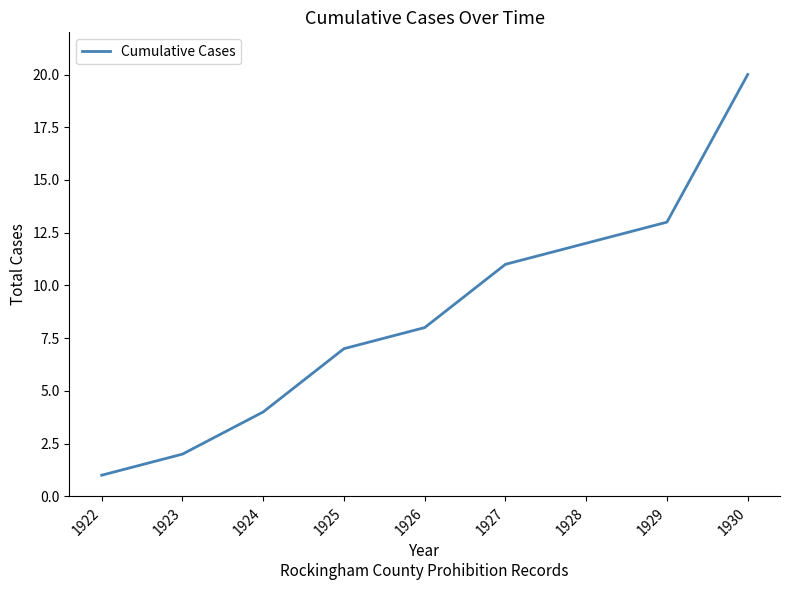

Read the value at 1922.

1